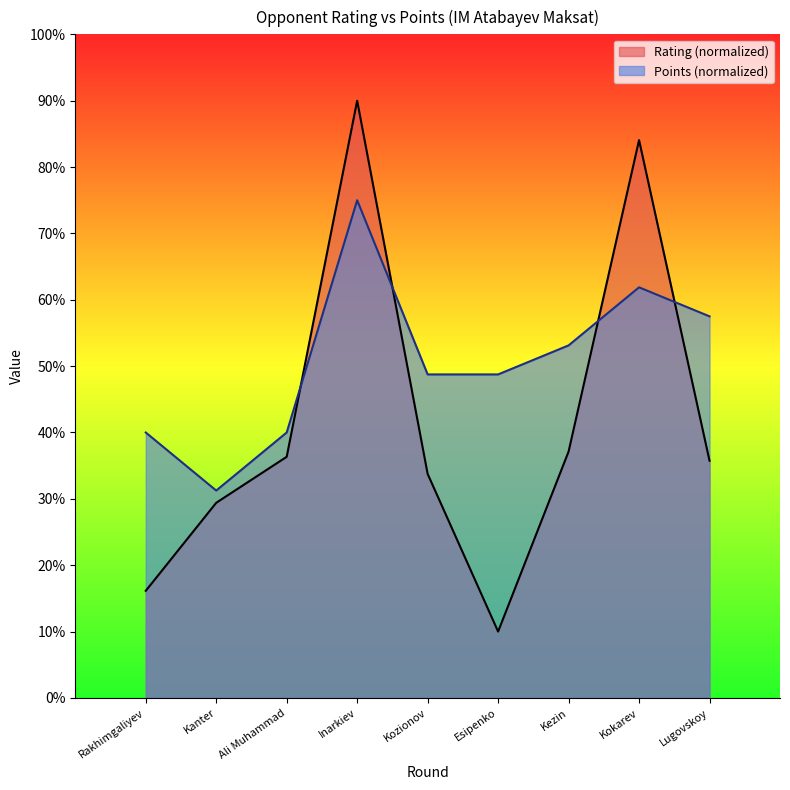

What position from the right is Ali Muhammad?

7